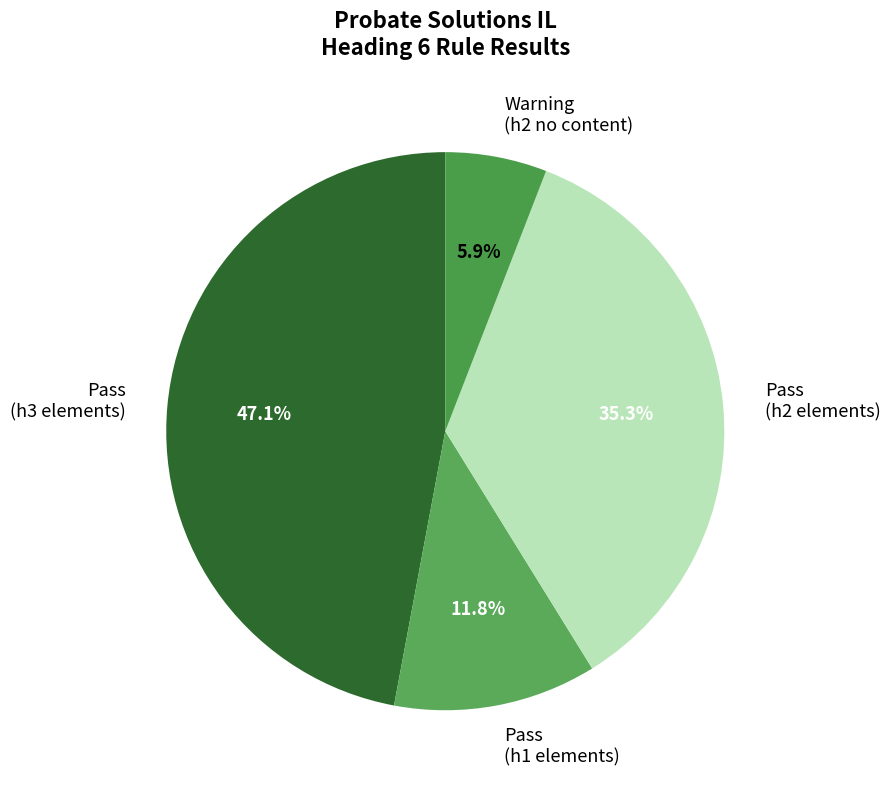

Which category has the biggest portion of the pie?

Pass (h3 elements)